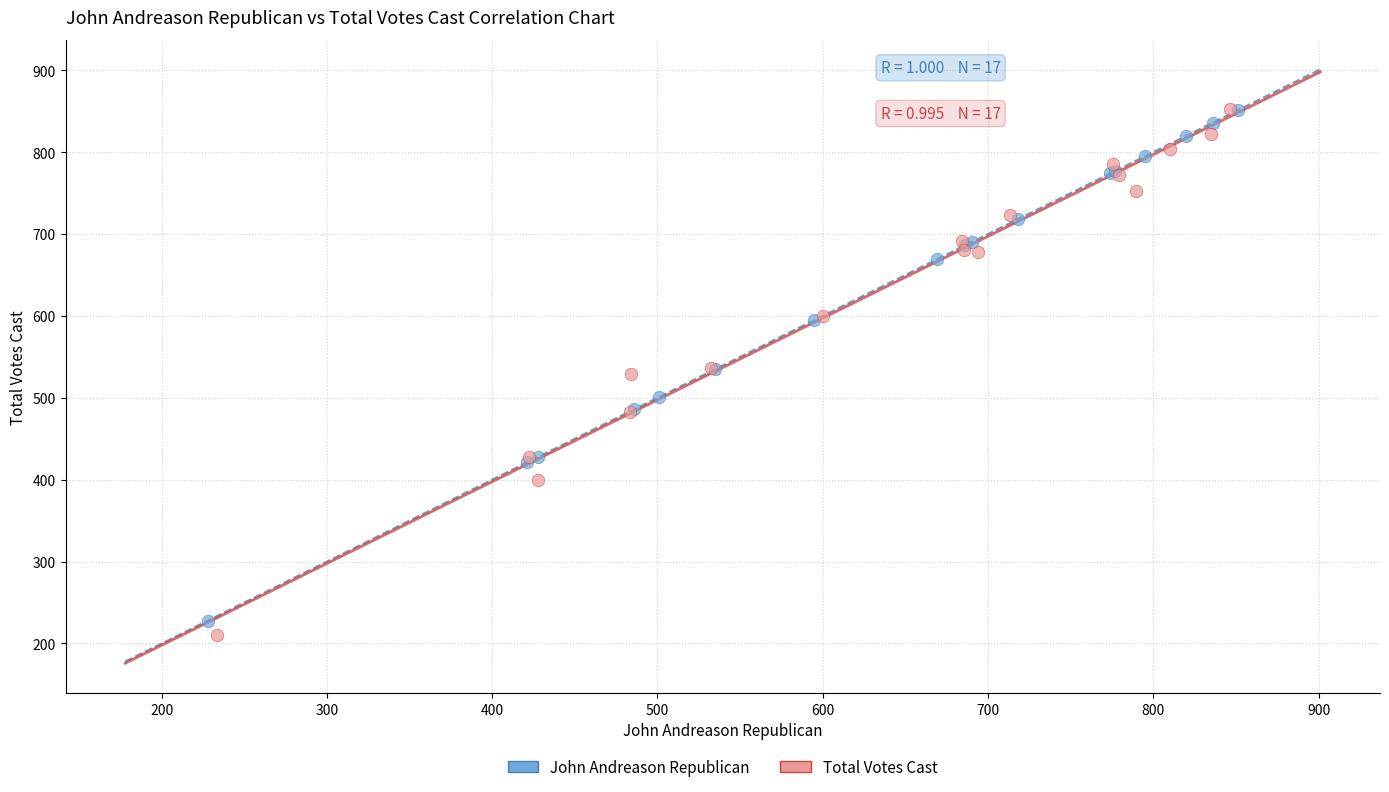

Which series reaches the minimum Y coordinate?

Total Votes Cast